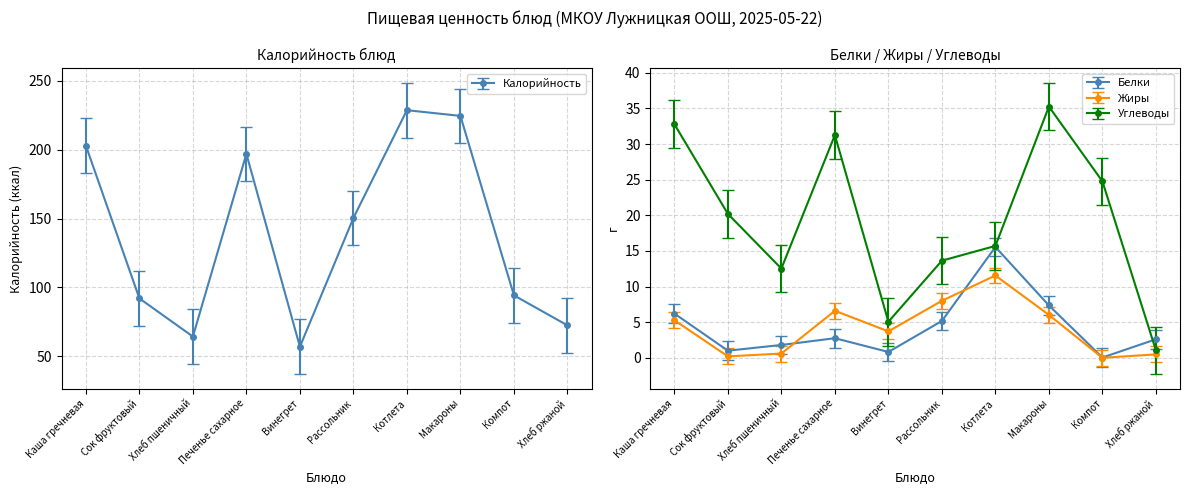

List the series in order of their peak value, lowest first.

Жиры, Белки, Углеводы, Калорийность